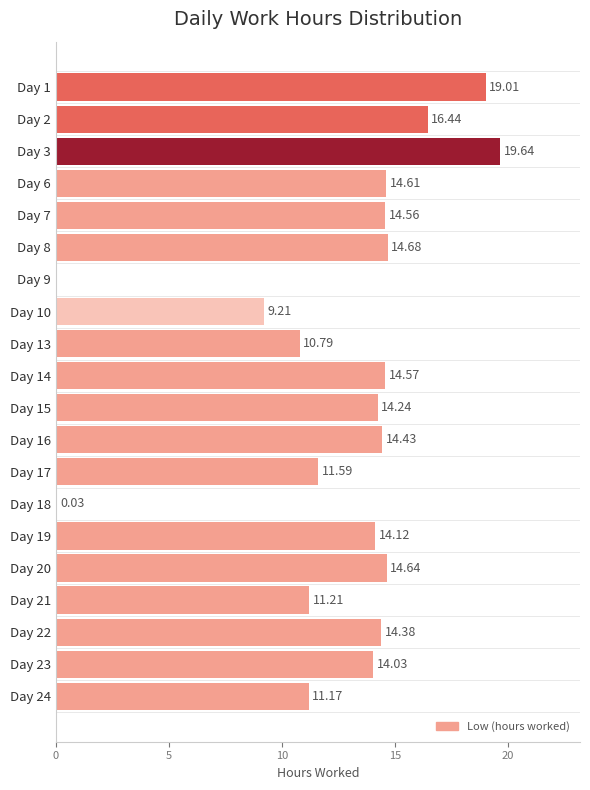

Approximately how many times larger is the value at Day 3 compared to Day 10?

2.1